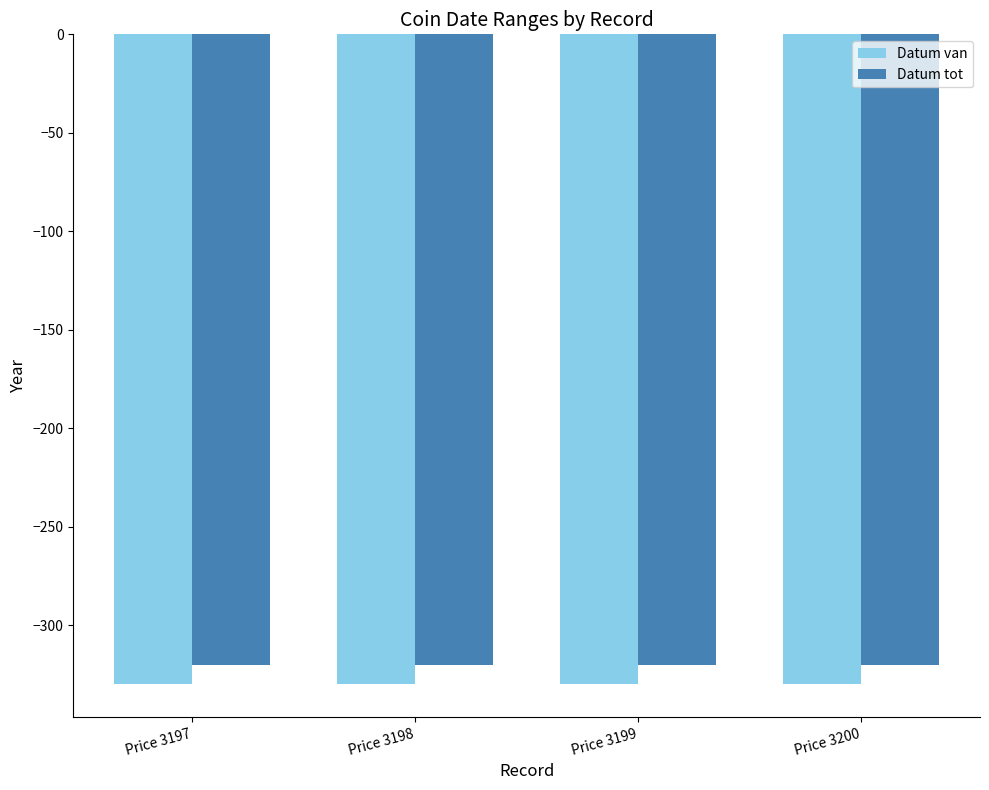

Are the bars horizontal?

No